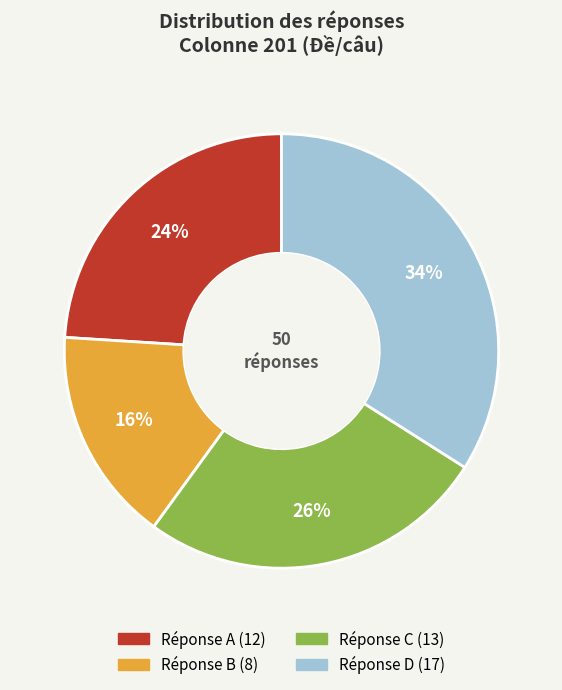

To the nearest percent, what is the average slice percentage?

25%